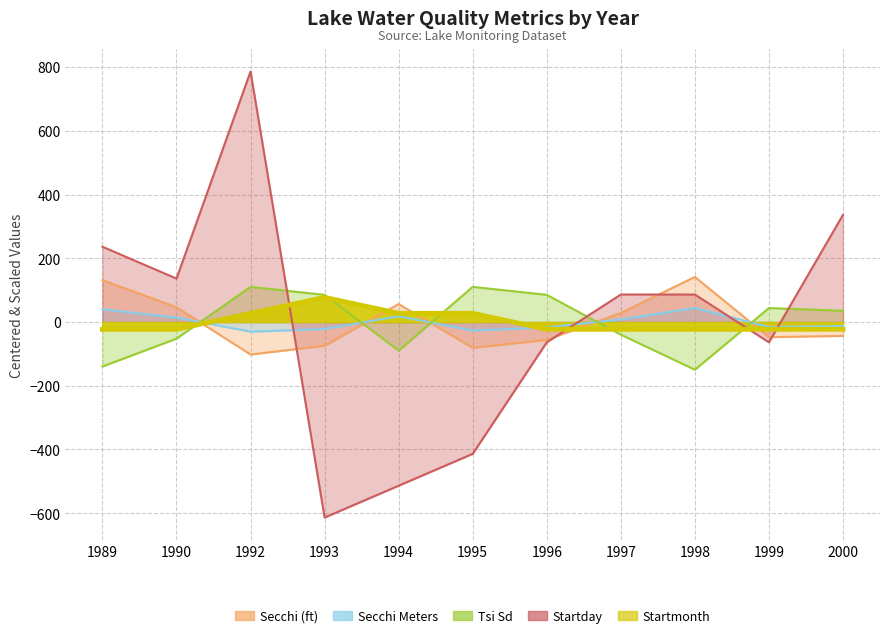

Is the value of Tsi Sd at 1996 greater than the value of Startday at 1996?

Yes